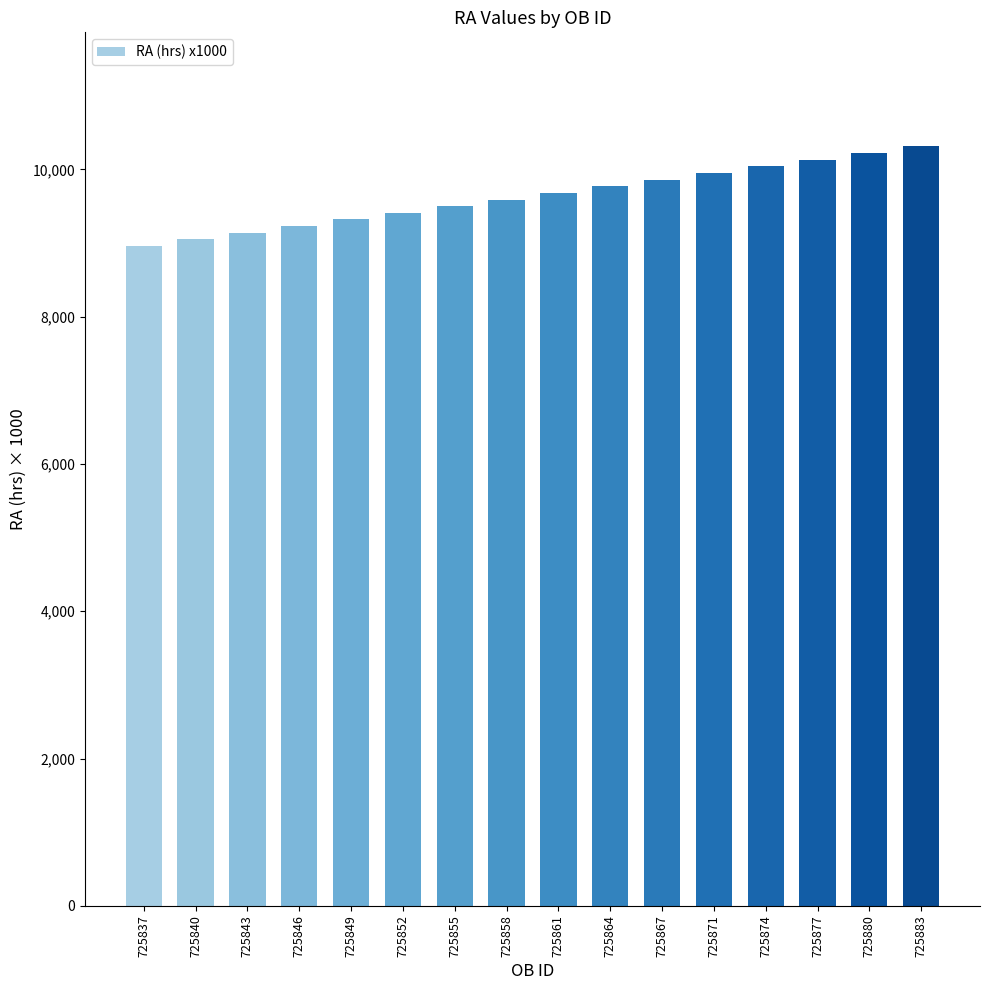

Reading left to right, transcribe all the data shown in this chart.

725837=8958	725840=9048	725843=9139	725846=9229	725849=9319	725852=9410	725855=9500	725858=9590	725861=9680	725864=9771	725867=9861	725871=9951	725874=10042	725877=10132	725880=10222	725883=10313